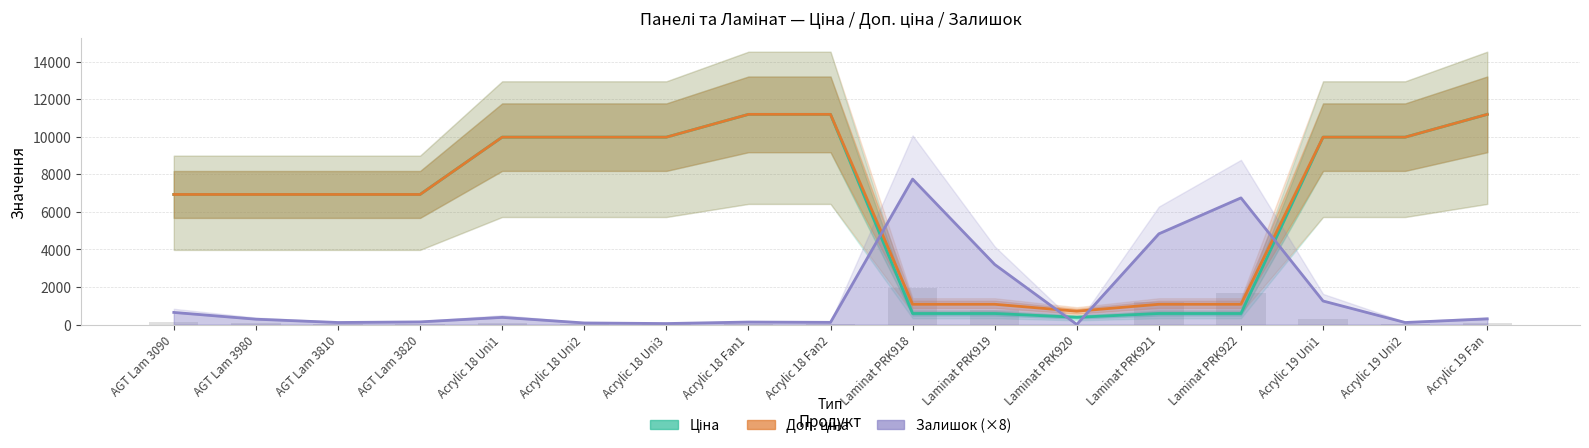

How many values in the Ціна series exceed 6925?

12